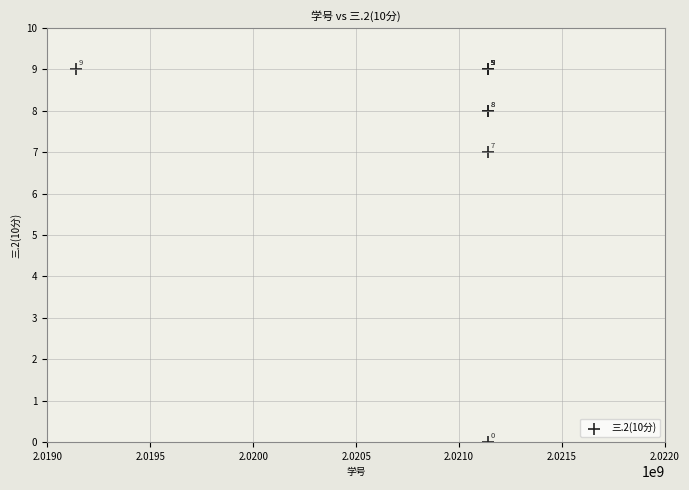

What Y value in the scatter plot is closest to 4?

7